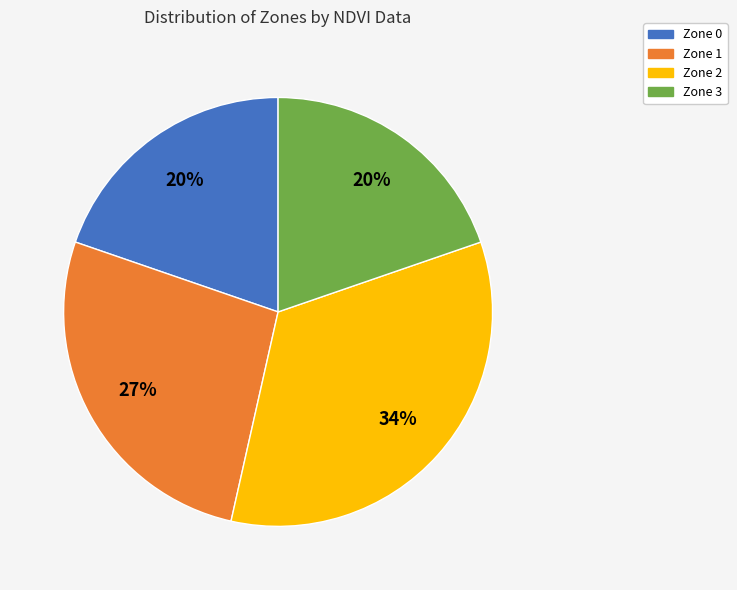

To the nearest percent, what portion does Zone 1 represent?

27%